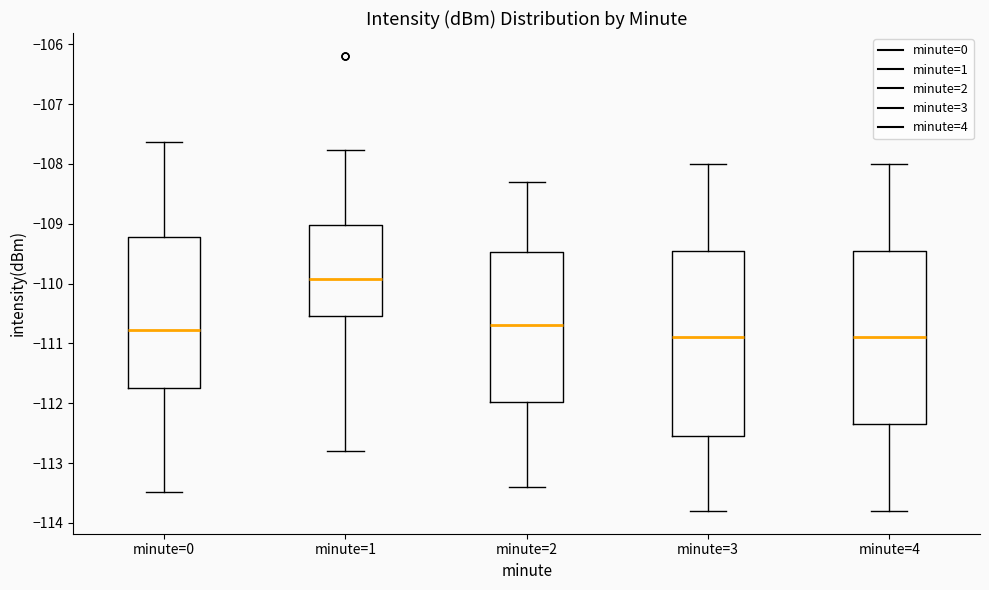

Reading left to right, transcribe this box plot: for each box, give where its median line is, the range the box spans, and where its two whiskers end, as read against the y-axis. The values are not printed on the chart, so give them approximately, as read against the axis.

minute=0: median -110.8, box -111.7 to -109.2, whiskers -113.5 to -107.6
minute=1: median -109.9, box -110.5 to -109.0, whiskers -112.8 to -107.8
minute=2: median -110.7, box -112.0 to -109.5, whiskers -113.4 to -108.3
minute=3: median -110.9, box -112.5 to -109.4, whiskers -113.8 to -108.0
minute=4: median -110.9, box -112.3 to -109.4, whiskers -113.8 to -108.0